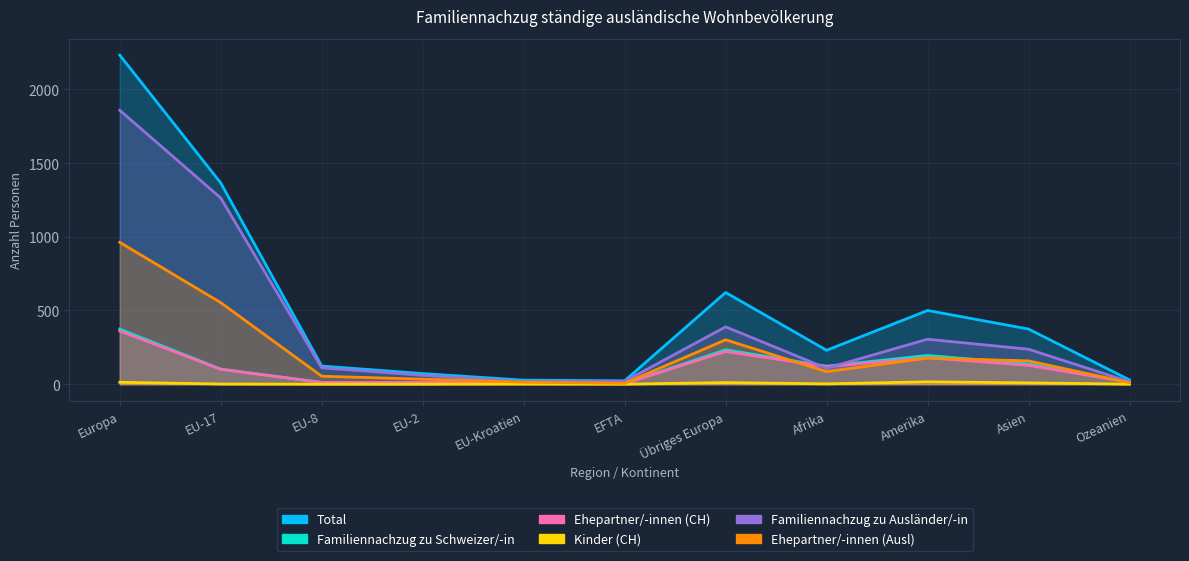

At which category does Kinder (CH) reach its first local valley?

EFTA